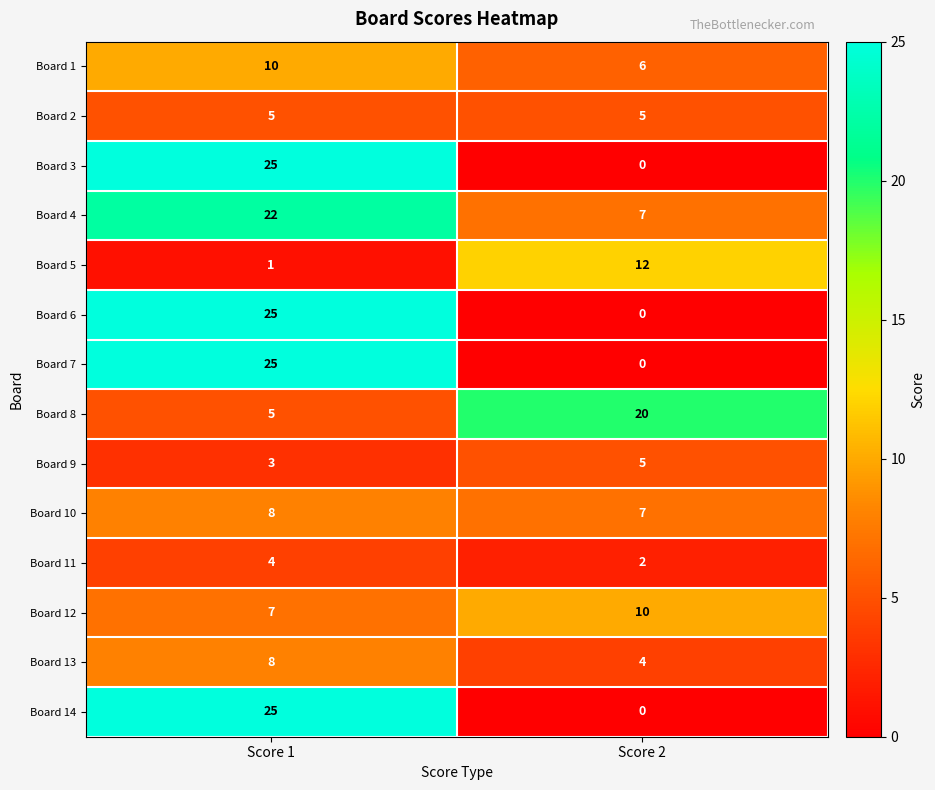

Reading right to left, extract all data points from this chart.

Board 1: Score 2=6	Score 1=10
Board 2: Score 2=5	Score 1=5
Board 3: Score 2=0	Score 1=25
Board 4: Score 2=7	Score 1=22
Board 5: Score 2=12	Score 1=1
Board 6: Score 2=0	Score 1=25
Board 7: Score 2=0	Score 1=25
Board 8: Score 2=20	Score 1=5
Board 9: Score 2=5	Score 1=3
Board 10: Score 2=7	Score 1=8
Board 11: Score 2=2	Score 1=4
Board 12: Score 2=10	Score 1=7
Board 13: Score 2=4	Score 1=8
Board 14: Score 2=0	Score 1=25